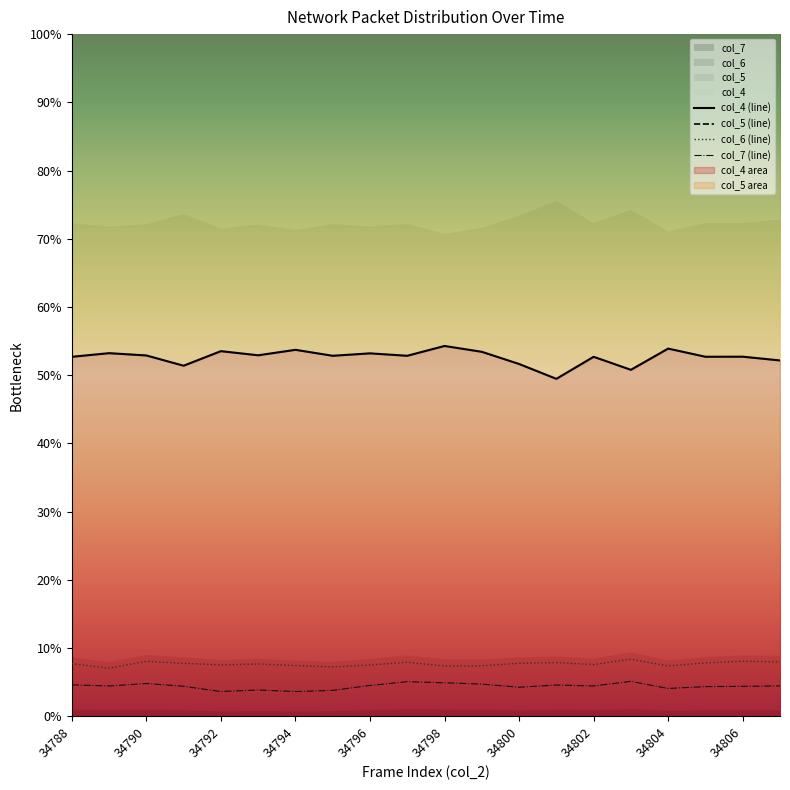

At which label does col_4 first exceed 6605?

34789